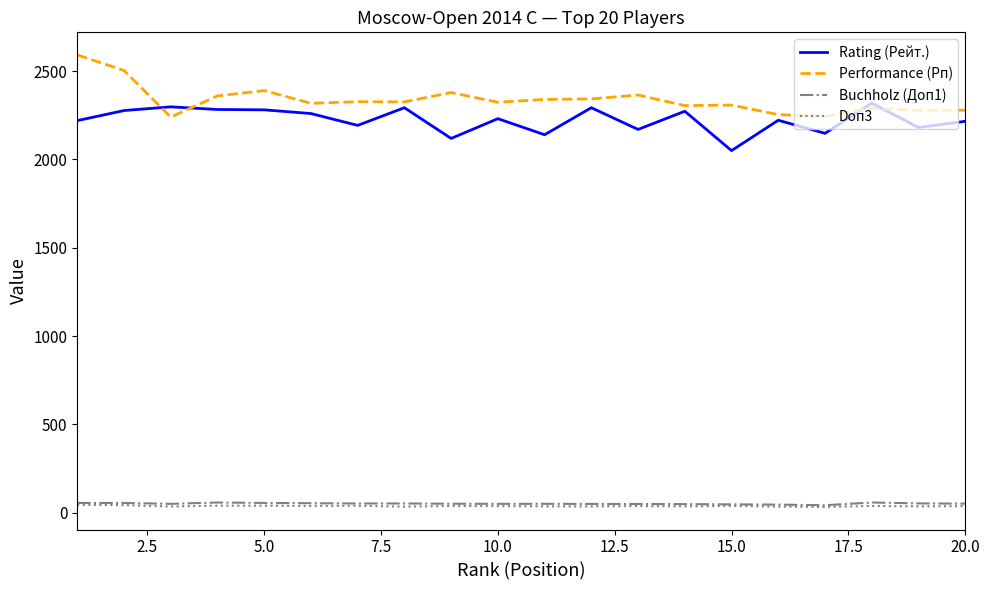

What are all the series names shown in the legend?

Rating (Рейт.), Performance (Рп), Buchholz (Доп1), Doп3